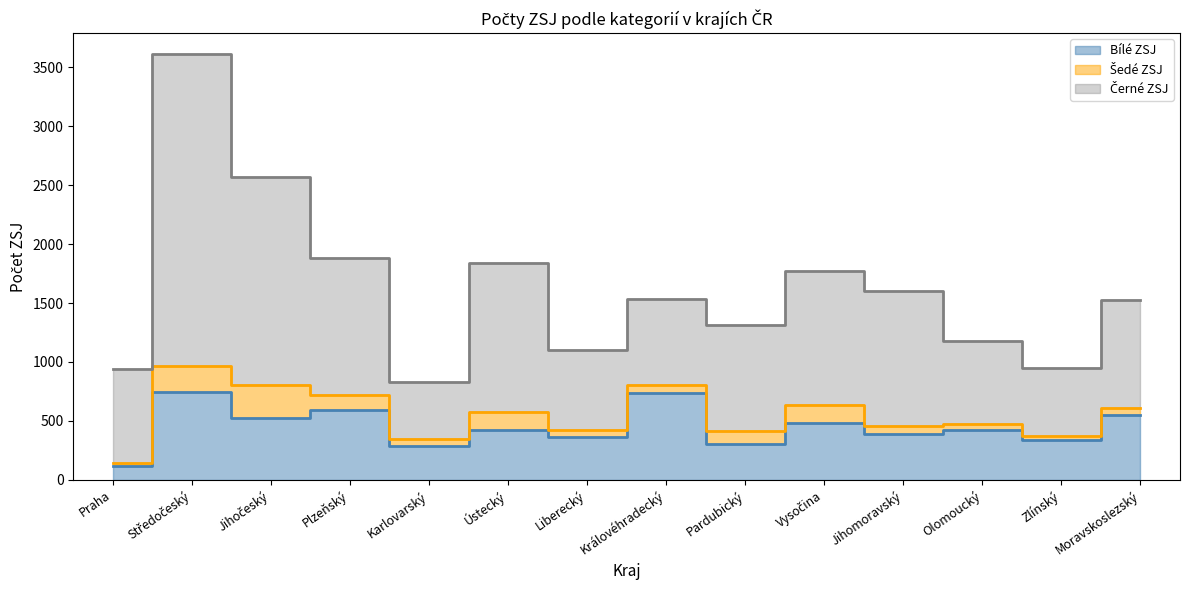

List the series in order of their overall mean, lowest first.

Šedé ZSJ, Bílé ZSJ, Černé ZSJ